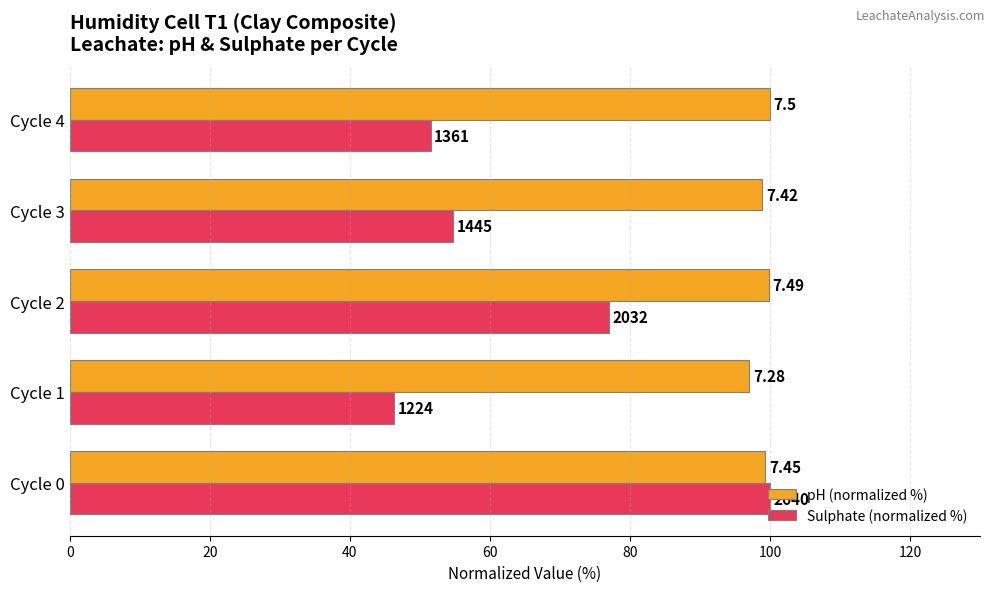

What are all the series names shown in the legend?

pH (normalized %), Sulphate (normalized %)